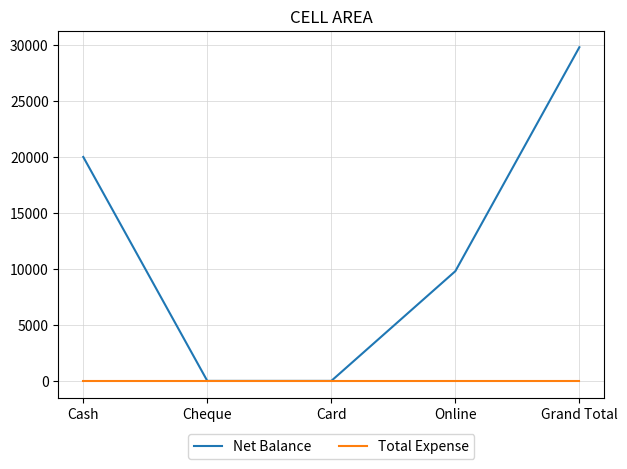

Reading left to right, what are all the values shown in this chart?

Net Balance: Cash=20000	Cheque=0	Card=0	Online=9799	Grand Total=29799
Total Expense: Cash=0	Cheque=0	Card=0	Online=0	Grand Total=0